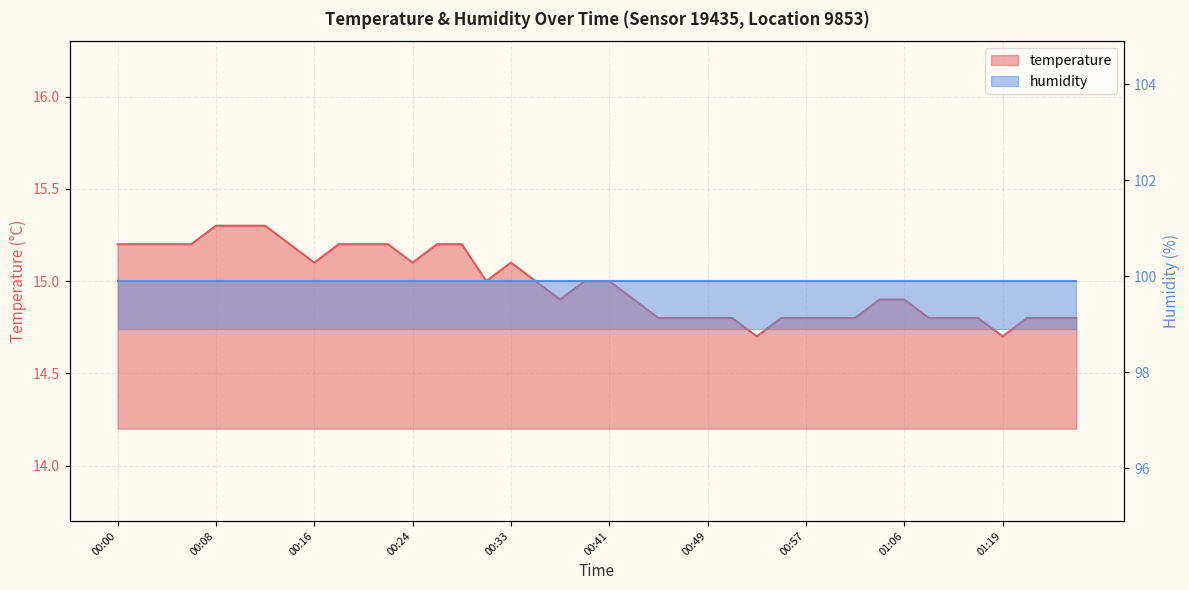

Reading left to right, extract all data points from this chart.

15.2	15.2	15.2	15.2	15.3	15.3	15.3	15.2	15.1	15.2	15.2	15.2	15.1	15.2	15.2	15.0	15.1	15.0	14.9	15.0	15.0	14.9	14.8	14.8	14.8	14.8	14.7	14.8	14.8	14.8	14.8	14.9	14.9	14.8	14.8	14.8	14.7	14.8	14.8	14.8